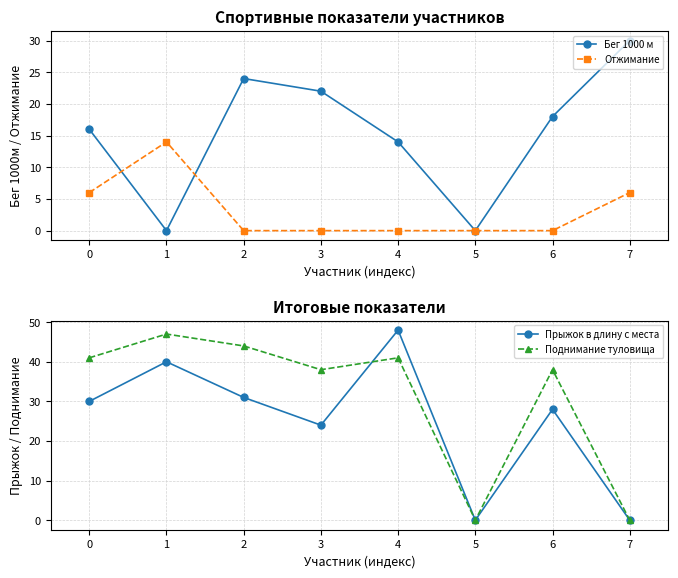

Which series changed the most between 0 and 4?

Прыжок в длину с места